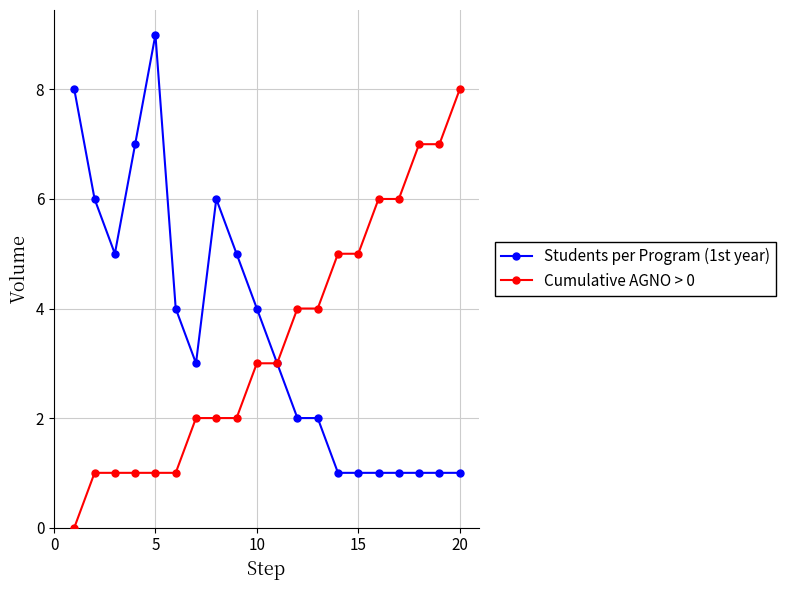

Rank the series by their maximum value, from highest to lowest.

Students per Program (1st year), Cumulative AGNO > 0